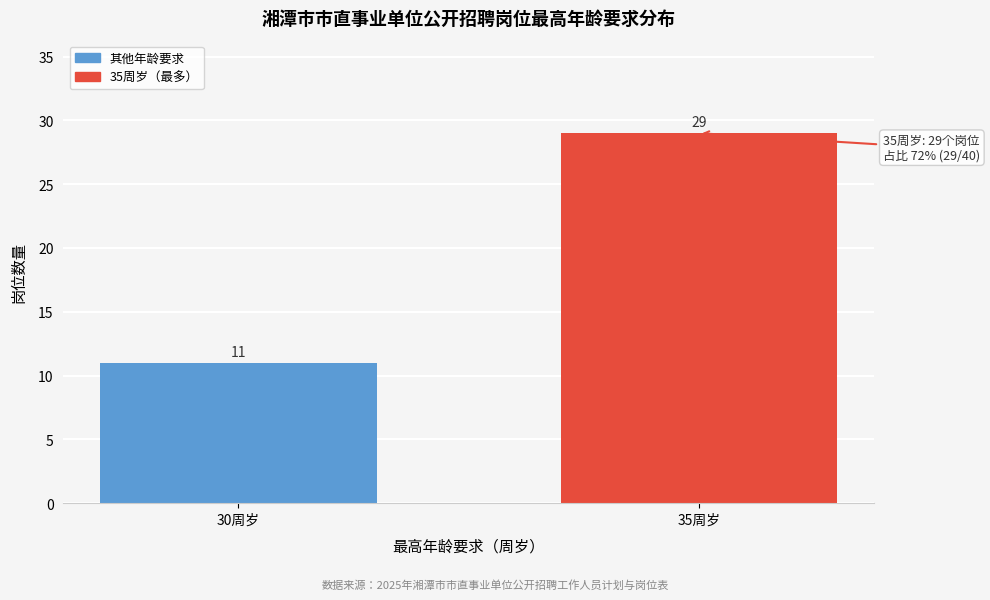

Reading left to right, what are all the values shown in this chart?

30周岁=11	35周岁=29